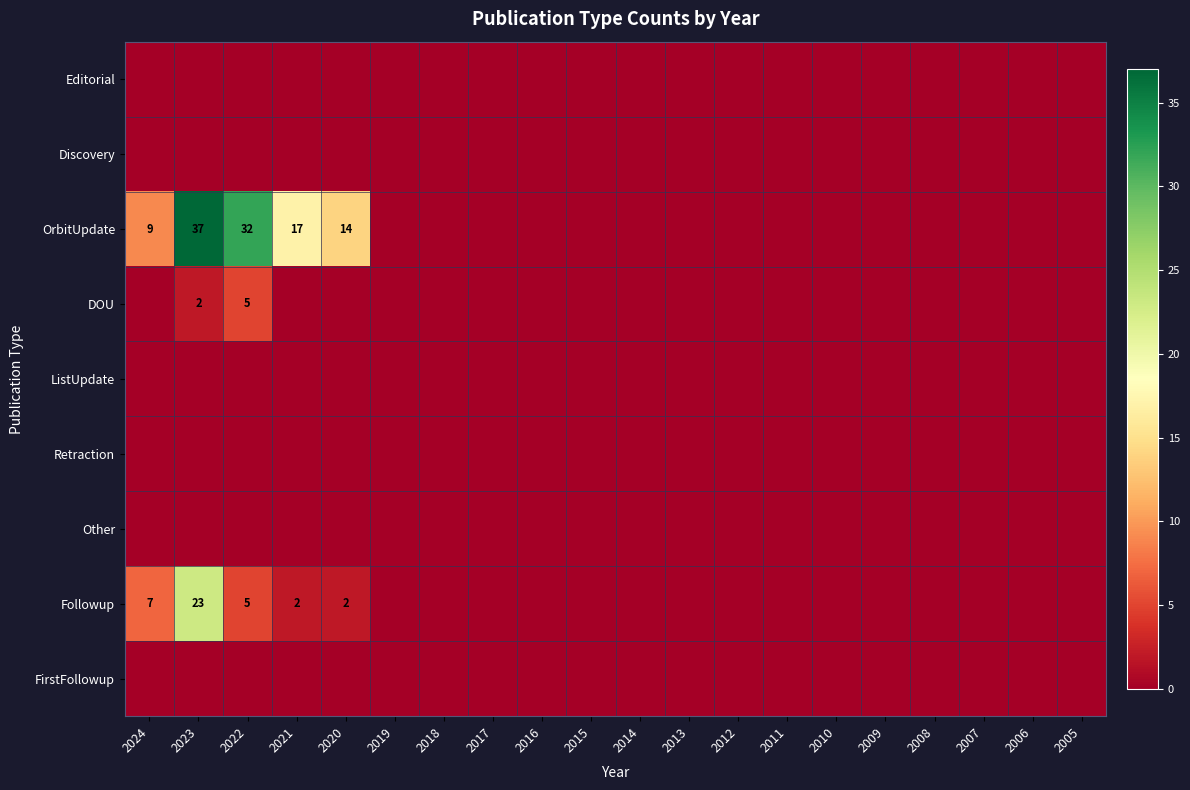

True or false: OrbitUpdate has a value of 37 at 2023.

True